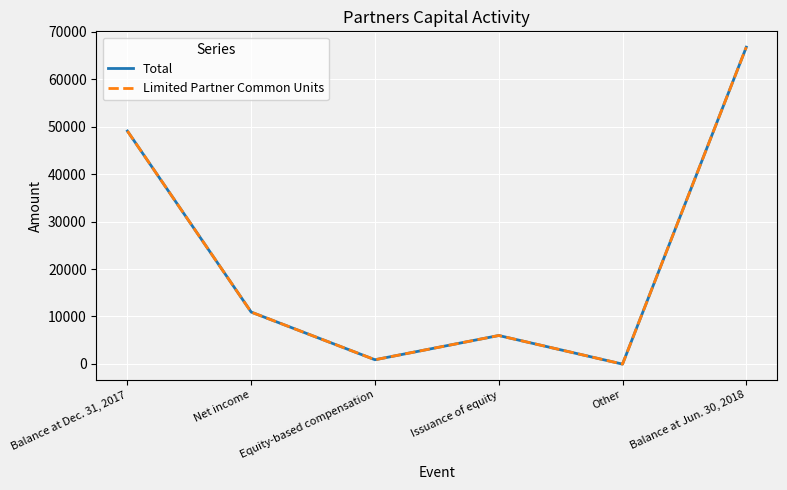

Reading left to right, what are all the values shown in this chart?

Total: 49109	10914	860	5974	-60	66797
Limited Partner Common Units: 49109	10914	860	5974	-60	66797